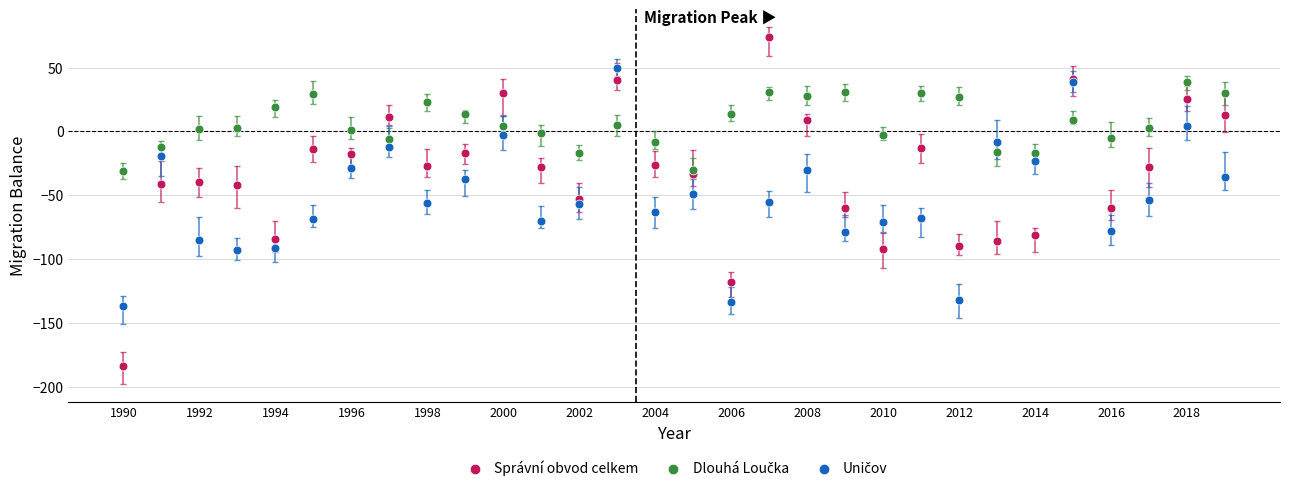

Which series contains the lowest Y value?

Správní obvod celkem